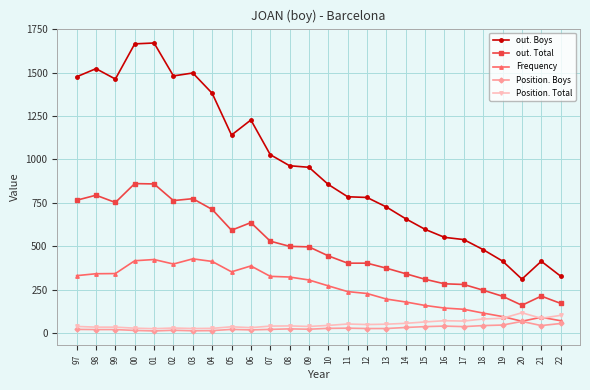

What is the highest value of the Position. Total series?

116